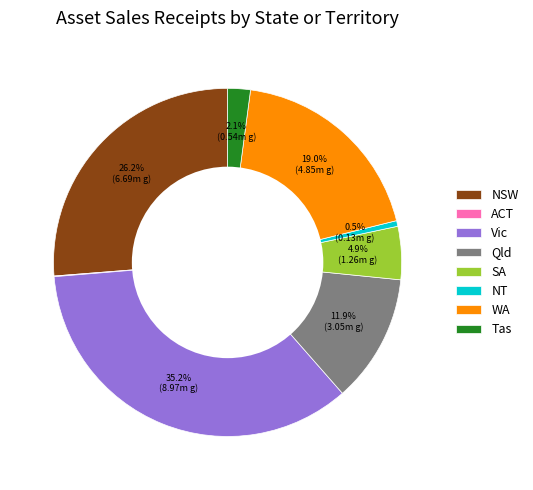

Is there a majority slice in this chart?

No